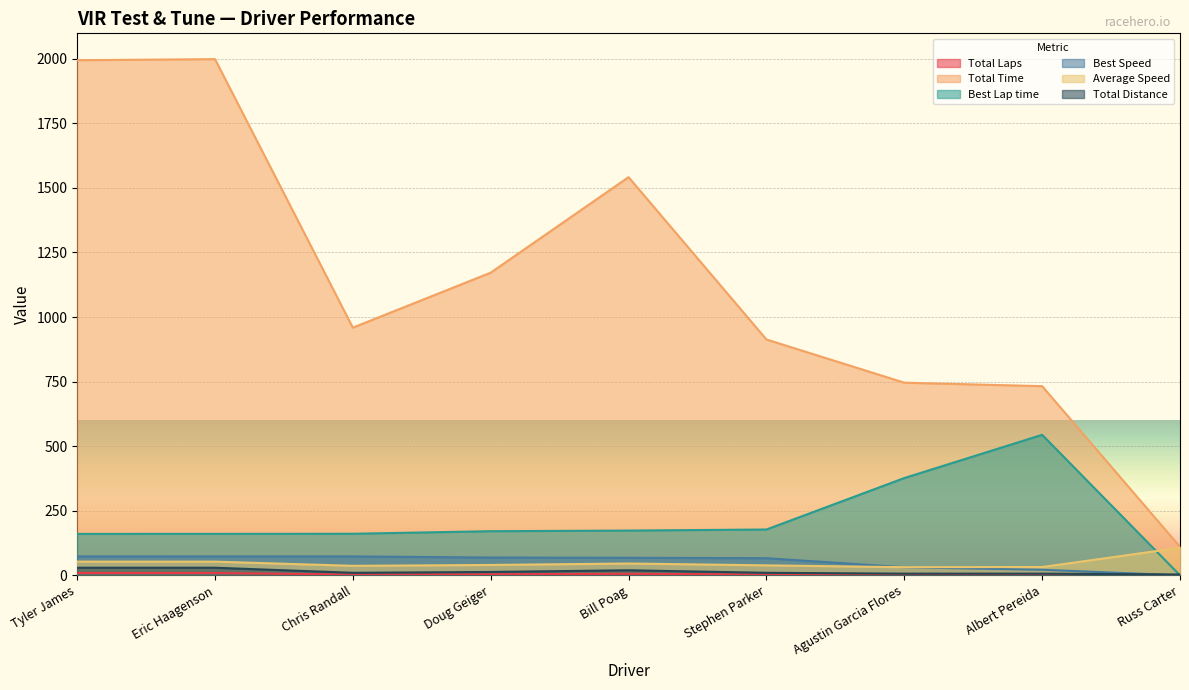

What is the total value across all series at Stephen Parker?

1208.4